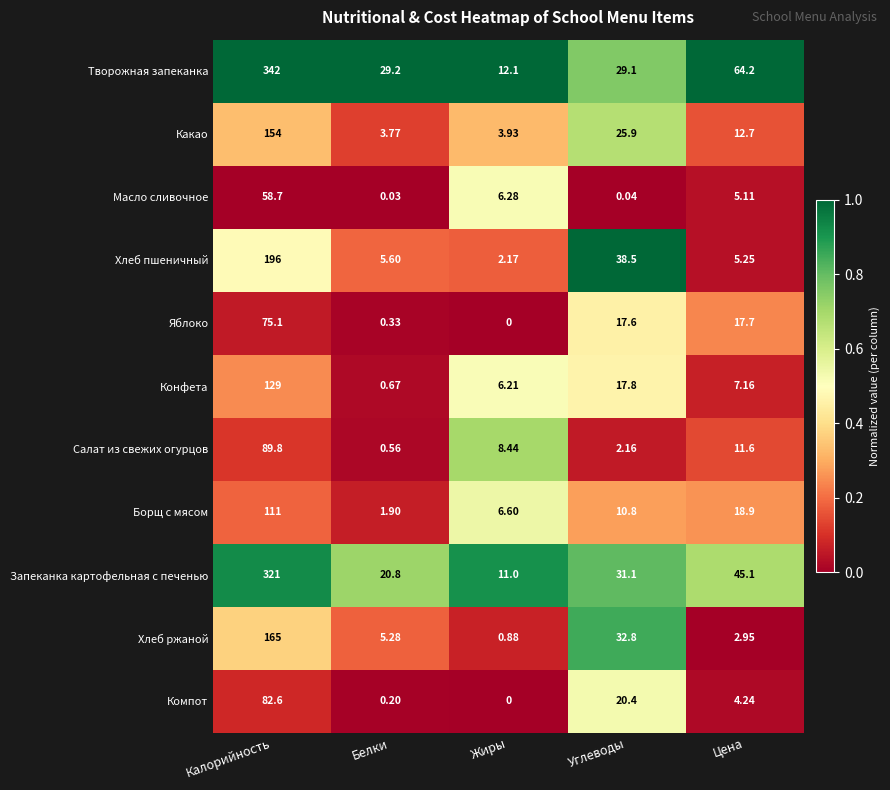

Rank the series by their maximum value, from lowest to highest.

Масло сливочное, Яблоко, Компот, Салат из свежих огурцов, Борщ с мясом, Конфета, Какао, Хлеб ржаной, Хлеб пшеничный, Запеканка картофельная с печенью, Творожная запеканка